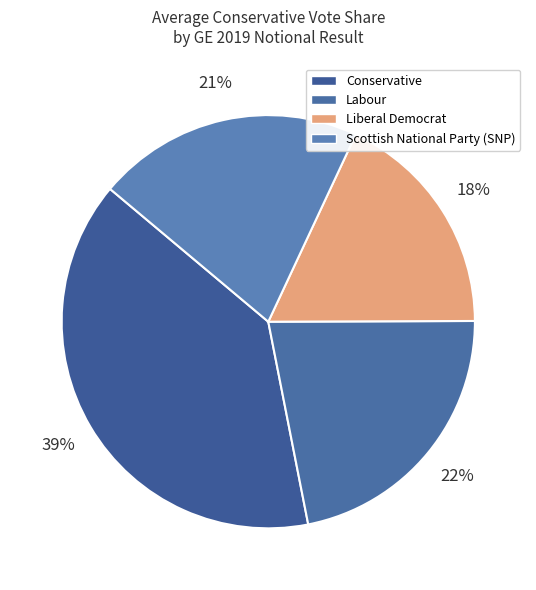

How many segments does this pie chart have?

4